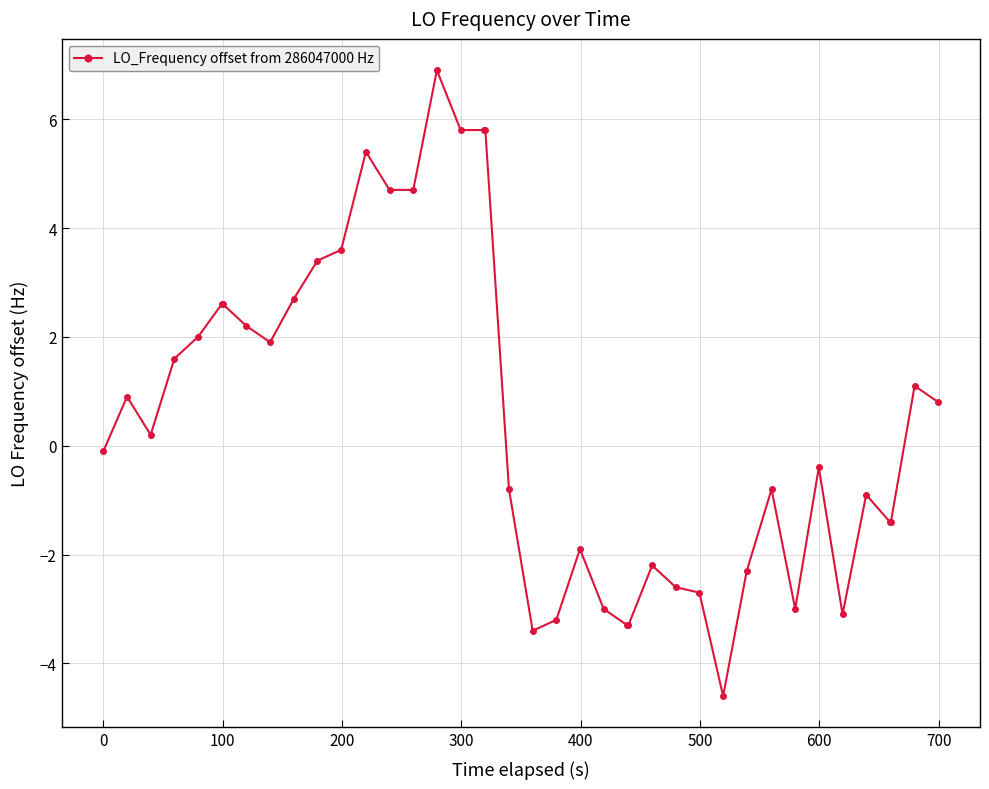

True or false: the data has more than 0 interior local peaks.

True